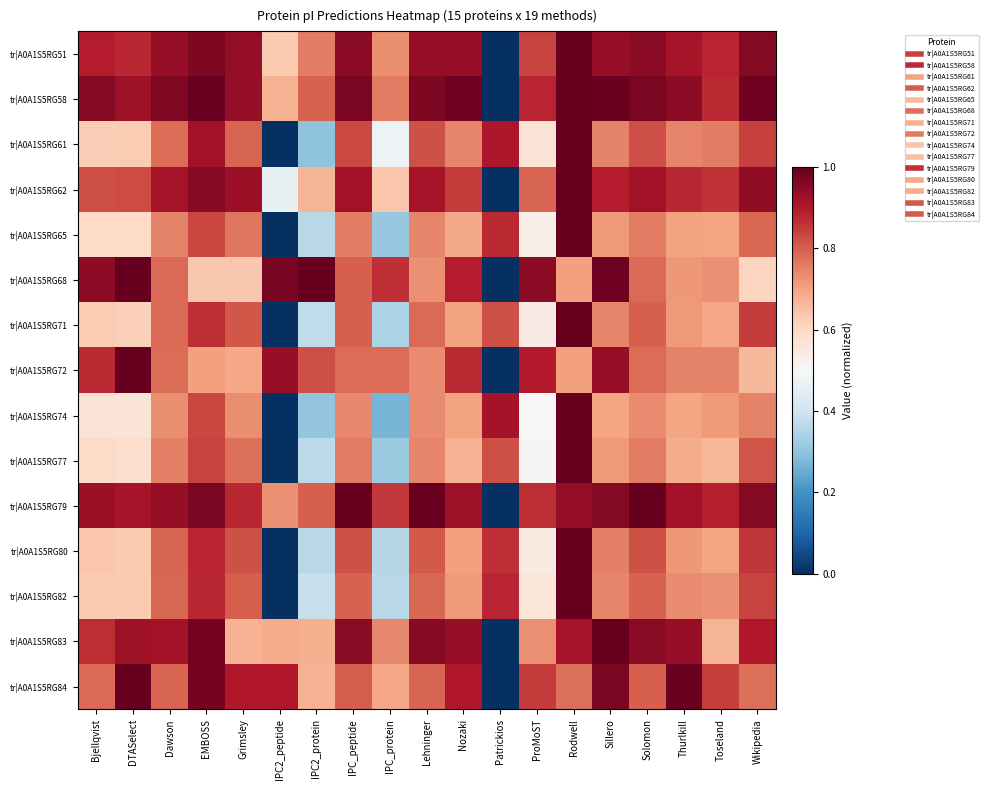

Reading right to left, extract all data points from this chart.

tr|A0A1S5RG51: Wikipedia=1.0	Toseland=0.9	Thurlkill=0.9	Solomon=0.9	Sillero=0.9	Rodwell=1.0	ProMoST=0.8	Patrickios=0.0	Nozaki=0.9	Lehninger=0.9	IPC_protein=0.7	IPC_peptide=0.9	IPC2_protein=0.8	IPC2_peptide=0.6	Grimsley=0.9	EMBOSS=1.0	Dawson=0.9	DTASelect=0.9	Bjellqvist=0.9
tr|A0A1S5RG58: Wikipedia=1.0	Toseland=0.9	Thurlkill=0.9	Solomon=1.0	Sillero=1.0	Rodwell=1.0	ProMoST=0.9	Patrickios=0.0	Nozaki=1.0	Lehninger=1.0	IPC_protein=0.8	IPC_peptide=1.0	IPC2_protein=0.8	IPC2_peptide=0.7	Grimsley=0.9	EMBOSS=1.0	Dawson=1.0	DTASelect=0.9	Bjellqvist=1.0
tr|A0A1S5RG61: Wikipedia=0.8	Toseland=0.8	Thurlkill=0.7	Solomon=0.8	Sillero=0.7	Rodwell=1.0	ProMoST=0.6	Patrickios=0.9	Nozaki=0.7	Lehninger=0.8	IPC_protein=0.5	IPC_peptide=0.8	IPC2_protein=0.3	IPC2_peptide=0.0	Grimsley=0.8	EMBOSS=0.9	Dawson=0.8	DTASelect=0.6	Bjellqvist=0.6
tr|A0A1S5RG62: Wikipedia=0.9	Toseland=0.9	Thurlkill=0.9	Solomon=0.9	Sillero=0.9	Rodwell=1.0	ProMoST=0.8	Patrickios=0.0	Nozaki=0.8	Lehninger=0.9	IPC_protein=0.6	IPC_peptide=0.9	IPC2_protein=0.7	IPC2_peptide=0.5	Grimsley=0.9	EMBOSS=1.0	Dawson=0.9	DTASelect=0.8	Bjellqvist=0.8
tr|A0A1S5RG65: Wikipedia=0.8	Toseland=0.7	Thurlkill=0.7	Solomon=0.8	Sillero=0.7	Rodwell=1.0	ProMoST=0.5	Patrickios=0.9	Nozaki=0.7	Lehninger=0.7	IPC_protein=0.3	IPC_peptide=0.8	IPC2_protein=0.4	IPC2_peptide=0.0	Grimsley=0.8	EMBOSS=0.8	Dawson=0.7	DTASelect=0.6	Bjellqvist=0.6
tr|A0A1S5RG68: Wikipedia=0.6	Toseland=0.7	Thurlkill=0.7	Solomon=0.8	Sillero=1.0	Rodwell=0.7	ProMoST=0.9	Patrickios=0.0	Nozaki=0.9	Lehninger=0.7	IPC_protein=0.9	IPC_peptide=0.8	IPC2_protein=1.0	IPC2_peptide=1.0	Grimsley=0.6	EMBOSS=0.6	Dawson=0.8	DTASelect=1.0	Bjellqvist=0.9
tr|A0A1S5RG71: Wikipedia=0.8	Toseland=0.7	Thurlkill=0.7	Solomon=0.8	Sillero=0.7	Rodwell=1.0	ProMoST=0.5	Patrickios=0.8	Nozaki=0.7	Lehninger=0.8	IPC_protein=0.3	IPC_peptide=0.8	IPC2_protein=0.4	IPC2_peptide=0.0	Grimsley=0.8	EMBOSS=0.9	Dawson=0.8	DTASelect=0.6	Bjellqvist=0.6
tr|A0A1S5RG72: Wikipedia=0.7	Toseland=0.7	Thurlkill=0.7	Solomon=0.8	Sillero=0.9	Rodwell=0.7	ProMoST=0.9	Patrickios=0.0	Nozaki=0.9	Lehninger=0.7	IPC_protein=0.8	IPC_peptide=0.8	IPC2_protein=0.8	IPC2_peptide=0.9	Grimsley=0.7	EMBOSS=0.7	Dawson=0.8	DTASelect=1.0	Bjellqvist=0.9
tr|A0A1S5RG74: Wikipedia=0.7	Toseland=0.7	Thurlkill=0.7	Solomon=0.7	Sillero=0.7	Rodwell=1.0	ProMoST=0.5	Patrickios=0.9	Nozaki=0.7	Lehninger=0.7	IPC_protein=0.3	IPC_peptide=0.7	IPC2_protein=0.3	IPC2_peptide=0.0	Grimsley=0.7	EMBOSS=0.8	Dawson=0.7	DTASelect=0.6	Bjellqvist=0.6
tr|A0A1S5RG77: Wikipedia=0.8	Toseland=0.7	Thurlkill=0.7	Solomon=0.8	Sillero=0.7	Rodwell=1.0	ProMoST=0.5	Patrickios=0.8	Nozaki=0.7	Lehninger=0.7	IPC_protein=0.3	IPC_peptide=0.8	IPC2_protein=0.4	IPC2_peptide=0.0	Grimsley=0.8	EMBOSS=0.8	Dawson=0.8	DTASelect=0.6	Bjellqvist=0.6
tr|A0A1S5RG79: Wikipedia=1.0	Toseland=0.9	Thurlkill=0.9	Solomon=1.0	Sillero=1.0	Rodwell=0.9	ProMoST=0.9	Patrickios=0.0	Nozaki=0.9	Lehninger=1.0	IPC_protein=0.9	IPC_peptide=1.0	IPC2_protein=0.8	IPC2_peptide=0.7	Grimsley=0.9	EMBOSS=1.0	Dawson=0.9	DTASelect=0.9	Bjellqvist=0.9
tr|A0A1S5RG80: Wikipedia=0.9	Toseland=0.7	Thurlkill=0.7	Solomon=0.8	Sillero=0.8	Rodwell=1.0	ProMoST=0.5	Patrickios=0.9	Nozaki=0.7	Lehninger=0.8	IPC_protein=0.4	IPC_peptide=0.8	IPC2_protein=0.4	IPC2_peptide=0.0	Grimsley=0.8	EMBOSS=0.9	Dawson=0.8	DTASelect=0.6	Bjellqvist=0.6
tr|A0A1S5RG82: Wikipedia=0.8	Toseland=0.7	Thurlkill=0.7	Solomon=0.8	Sillero=0.7	Rodwell=1.0	ProMoST=0.6	Patrickios=0.9	Nozaki=0.7	Lehninger=0.8	IPC_protein=0.4	IPC_peptide=0.8	IPC2_protein=0.4	IPC2_peptide=0.0	Grimsley=0.8	EMBOSS=0.9	Dawson=0.8	DTASelect=0.6	Bjellqvist=0.6
tr|A0A1S5RG83: Wikipedia=0.9	Toseland=0.7	Thurlkill=0.9	Solomon=1.0	Sillero=1.0	Rodwell=0.9	ProMoST=0.7	Patrickios=0.0	Nozaki=0.9	Lehninger=1.0	IPC_protein=0.7	IPC_peptide=1.0	IPC2_protein=0.7	IPC2_peptide=0.7	Grimsley=0.7	EMBOSS=1.0	Dawson=0.9	DTASelect=0.9	Bjellqvist=0.9
tr|A0A1S5RG84: Wikipedia=0.8	Toseland=0.8	Thurlkill=1.0	Solomon=0.8	Sillero=1.0	Rodwell=0.8	ProMoST=0.9	Patrickios=0.0	Nozaki=0.9	Lehninger=0.8	IPC_protein=0.7	IPC_peptide=0.8	IPC2_protein=0.7	IPC2_peptide=0.9	Grimsley=0.9	EMBOSS=1.0	Dawson=0.8	DTASelect=1.0	Bjellqvist=0.8